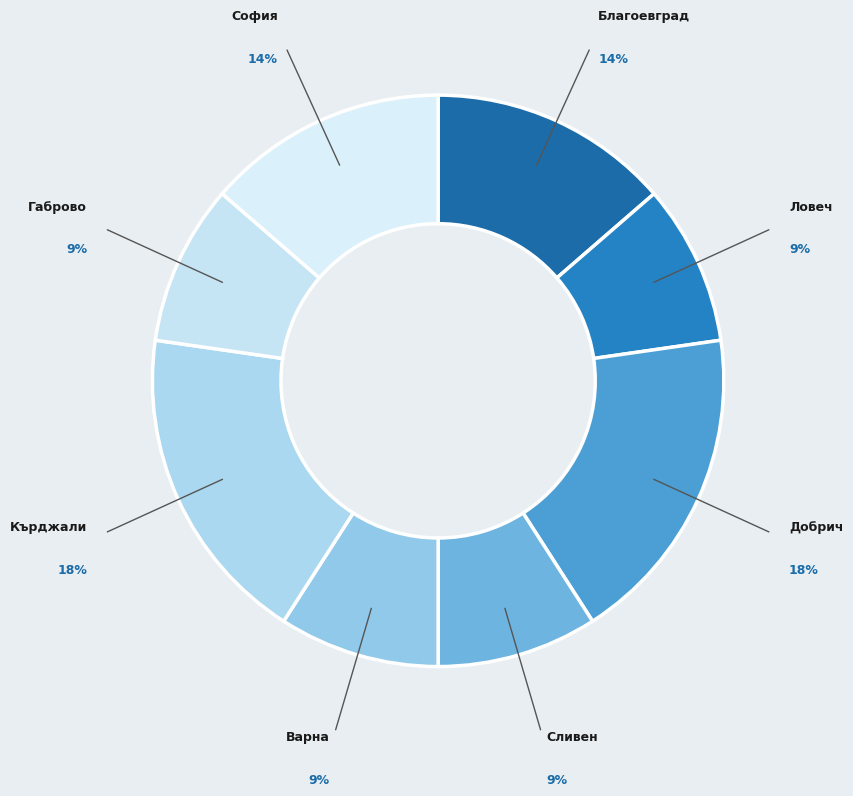

How many slices are in this pie chart?

8